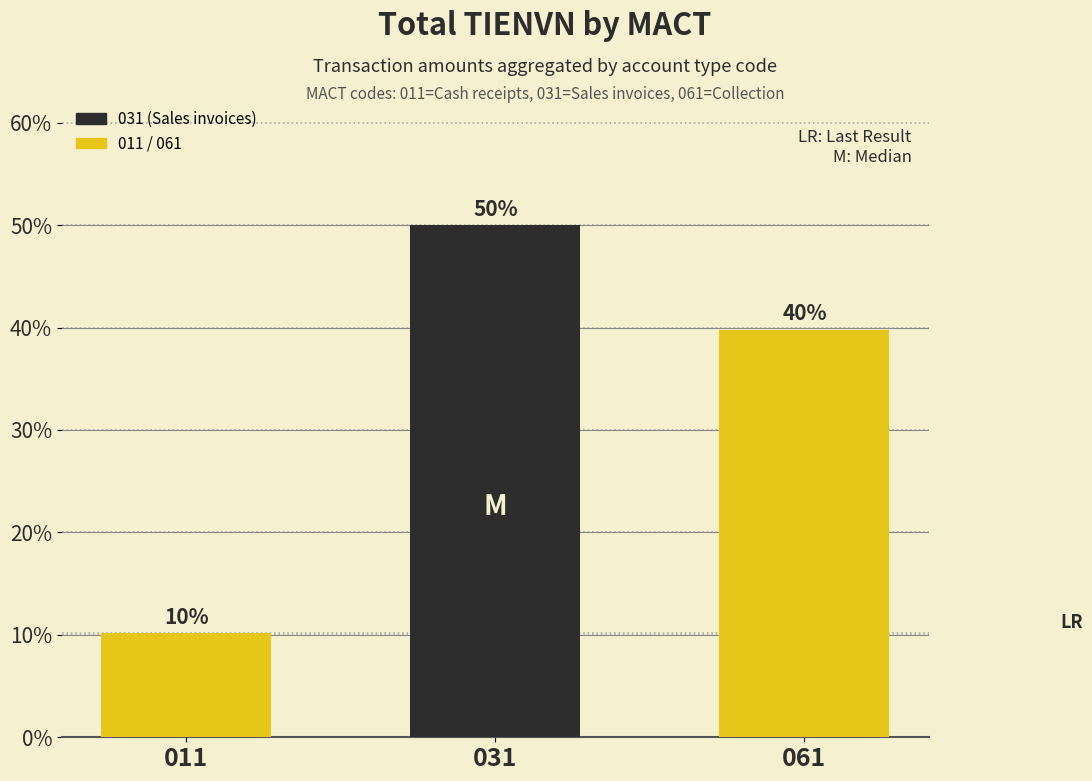

What is the change in value from 011 to 031?

+39.8